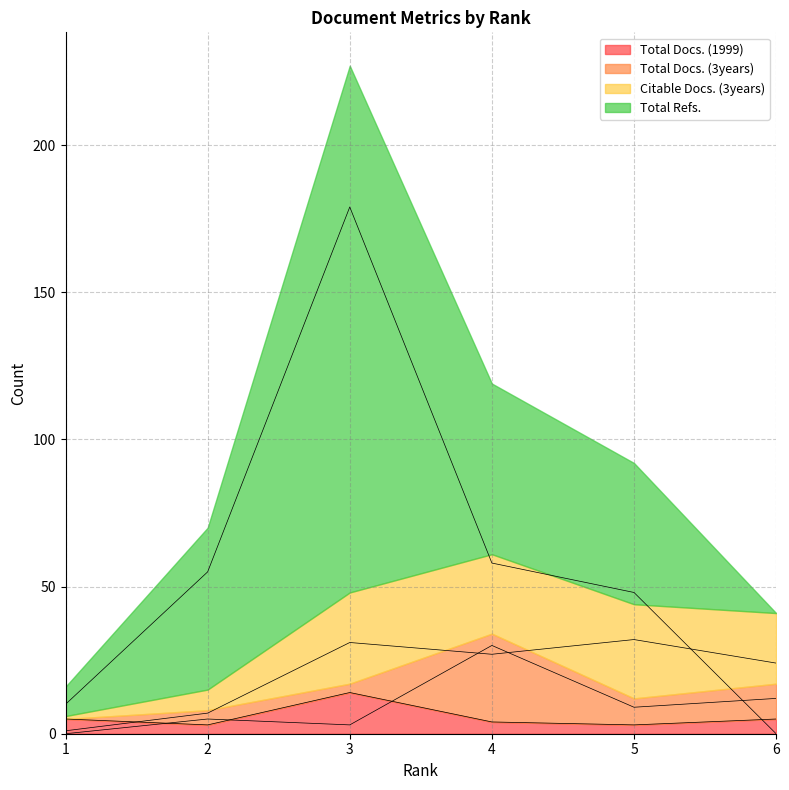

How many categories are shown in the chart?

6